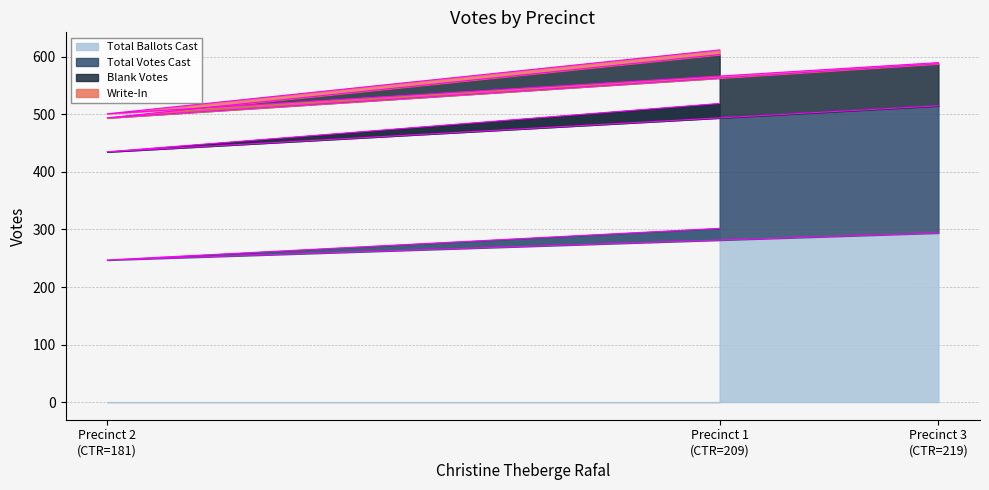

What is the highest value of the Total Ballots Cast series?

302